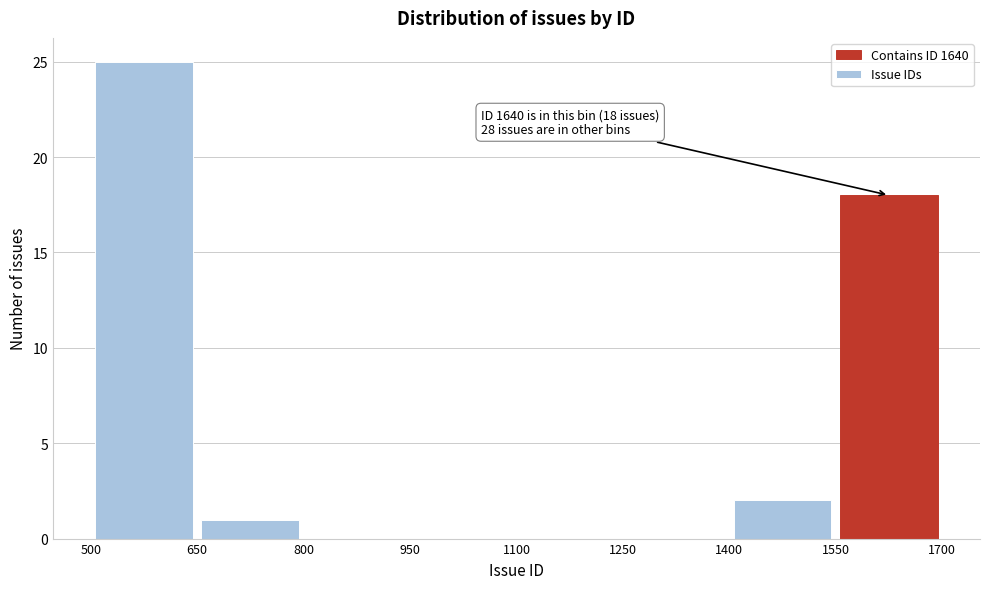

Which range on the x-axis has the tallest bar?

500 to 650